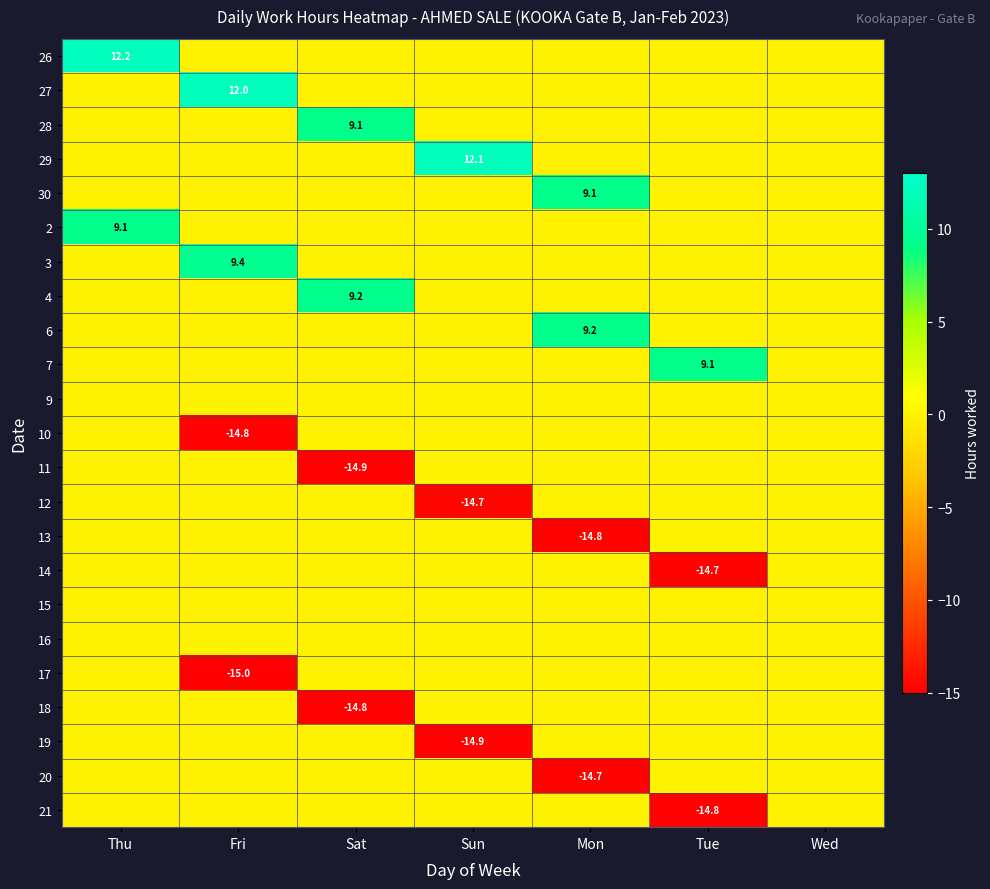

Is the value of 2 at Thu greater than the value of 18 at Sat?

Yes